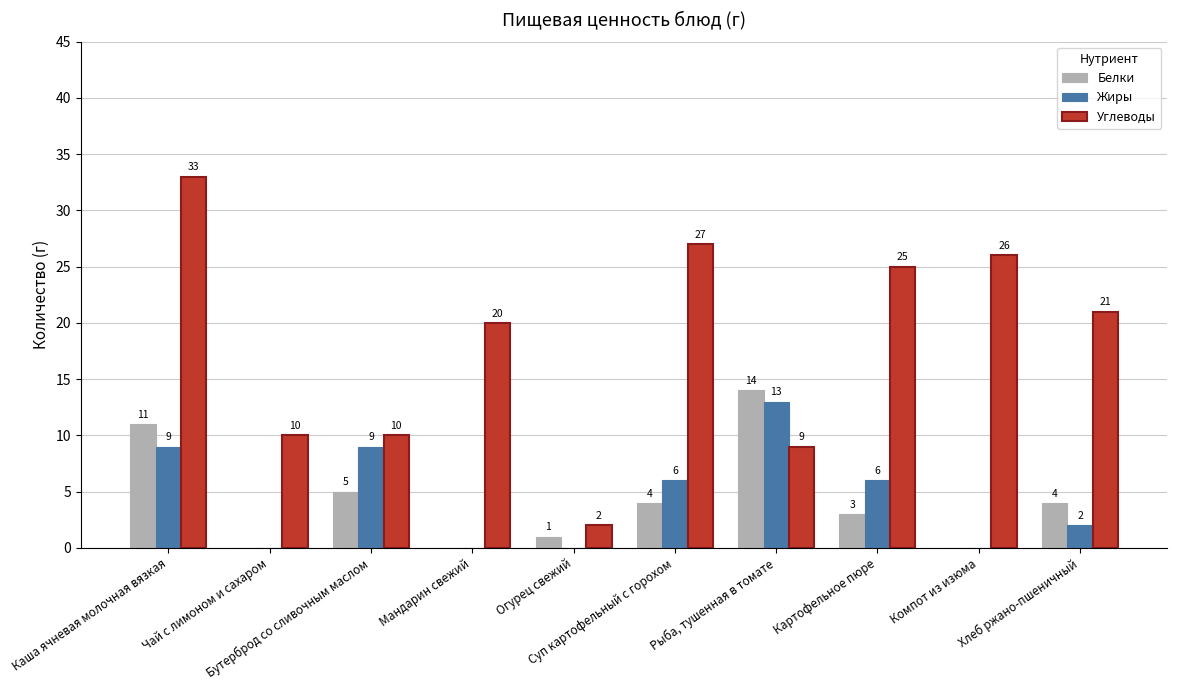

Reading right to left, what are all the values shown in this chart?

Белки: Хлеб ржано-пшеничный=4	Компот из изюма=0	Картофельное пюре=3	Рыба, тушенная в томате=14	Суп картофельный с горохом=4	Огурец свежий=1	Мандарин свежий=0	Бутерброд со сливочным маслом=5	Чай с лимоном и сахаром=0	Каша ячневая молочная вязкая=11
Жиры: Хлеб ржано-пшеничный=2	Компот из изюма=0	Картофельное пюре=6	Рыба, тушенная в томате=13	Суп картофельный с горохом=6	Огурец свежий=0	Мандарин свежий=0	Бутерброд со сливочным маслом=9	Чай с лимоном и сахаром=0	Каша ячневая молочная вязкая=9
Углеводы: Хлеб ржано-пшеничный=21	Компот из изюма=26	Картофельное пюре=25	Рыба, тушенная в томате=9	Суп картофельный с горохом=27	Огурец свежий=2	Мандарин свежий=20	Бутерброд со сливочным маслом=10	Чай с лимоном и сахаром=10	Каша ячневая молочная вязкая=33